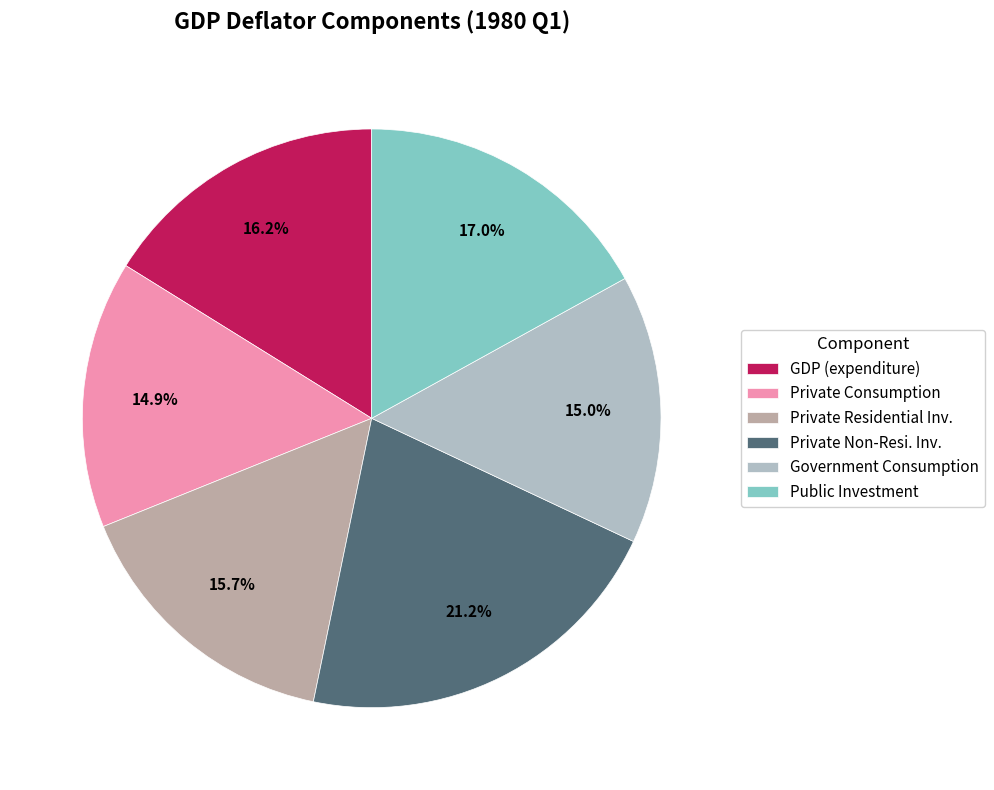

What is the largest slice in the pie chart?

Private Non-Resi. Inv.